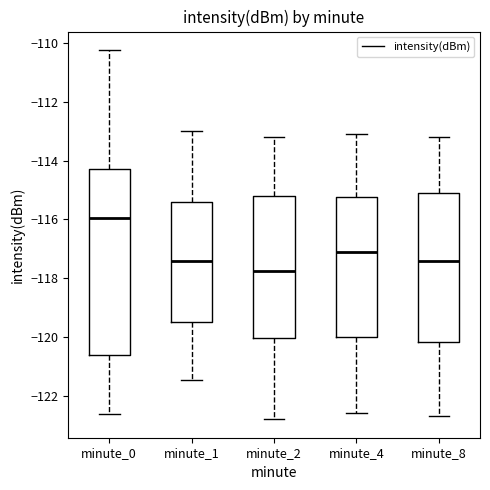

Which box's median line is the lowest?

minute_2